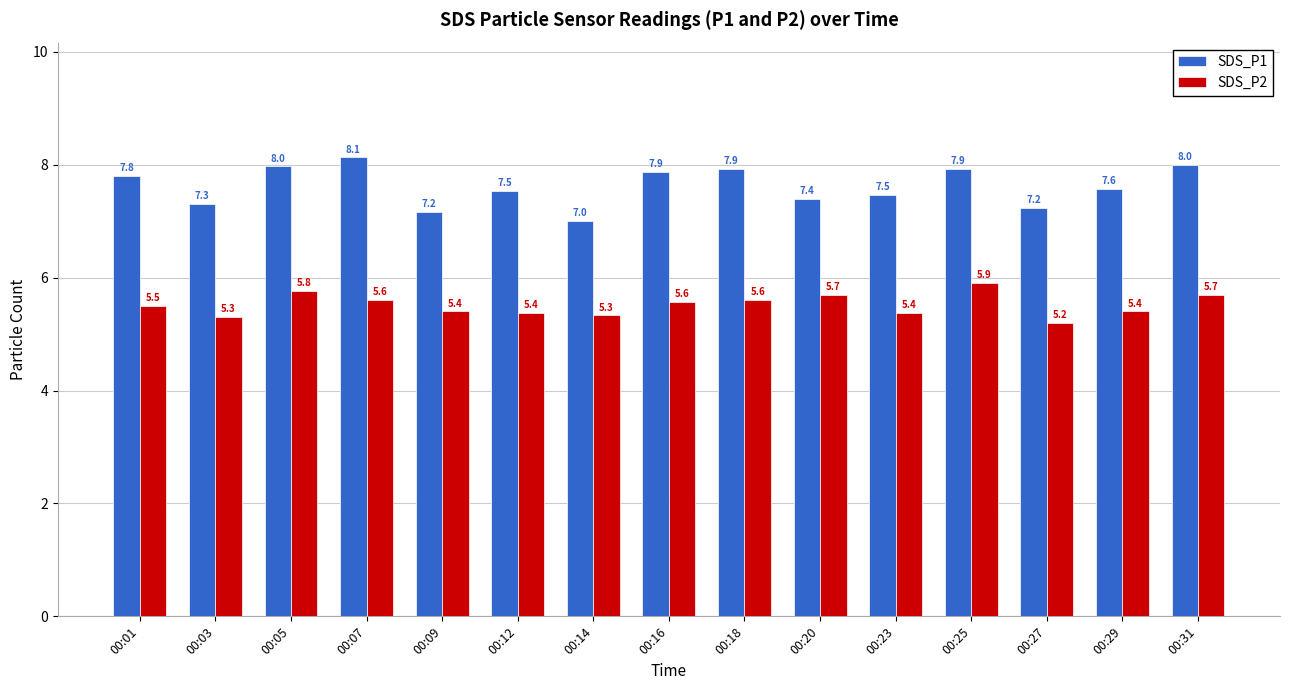

List the series in order of their peak value, highest first.

SDS_P1, SDS_P2